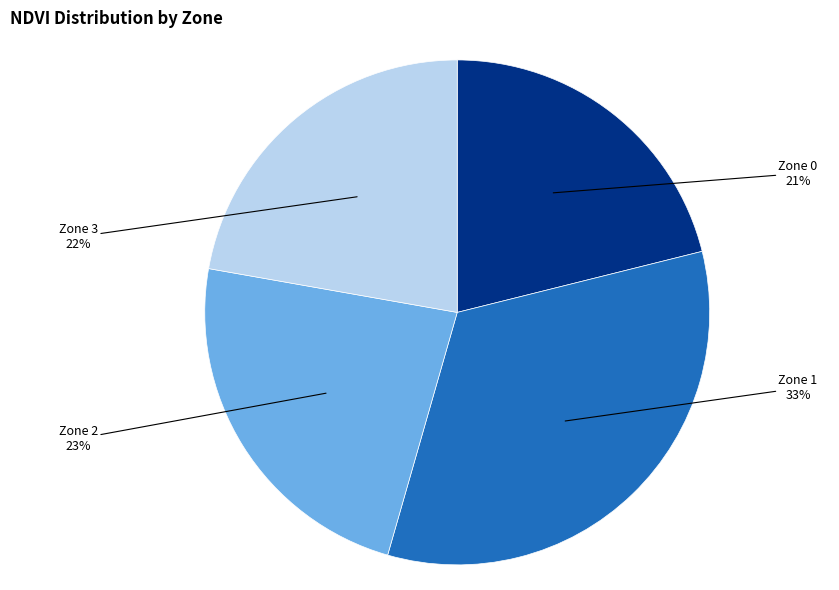

To the nearest percent, what is the average slice percentage?

25%